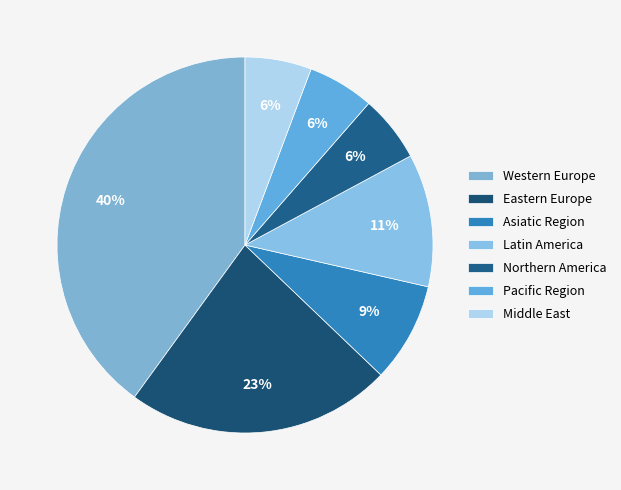

Is there a majority slice in this chart?

No